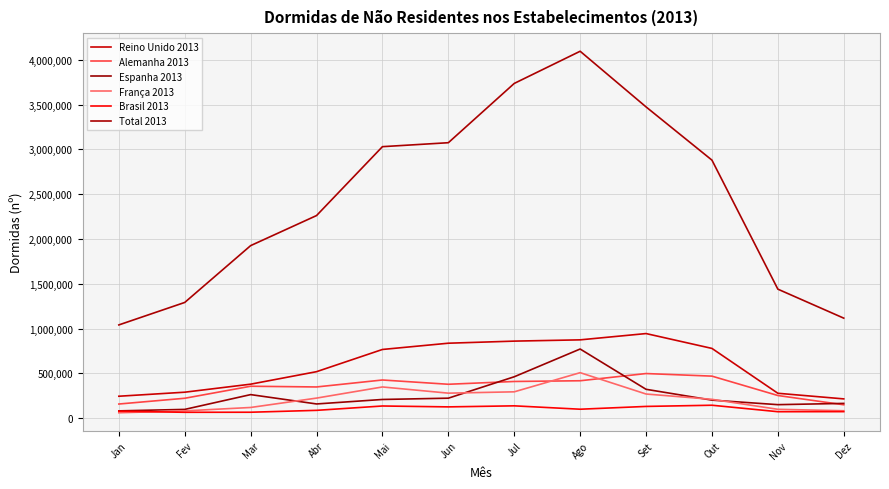

What value does the Reino Unido 2013 series have at Set?

943744